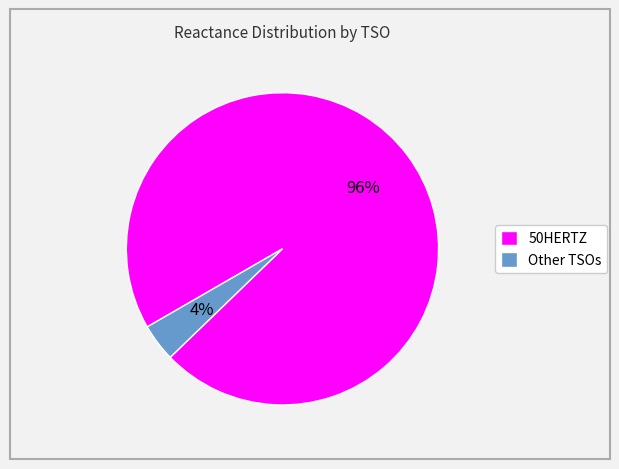

Do 50HERTZ and Other TSOs together represent more than half of the pie?

Yes